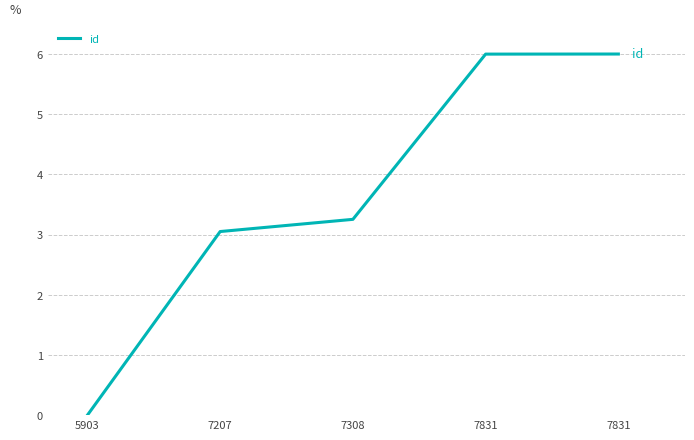

True or false: there are more than 0 points higher than both neighbors.

False